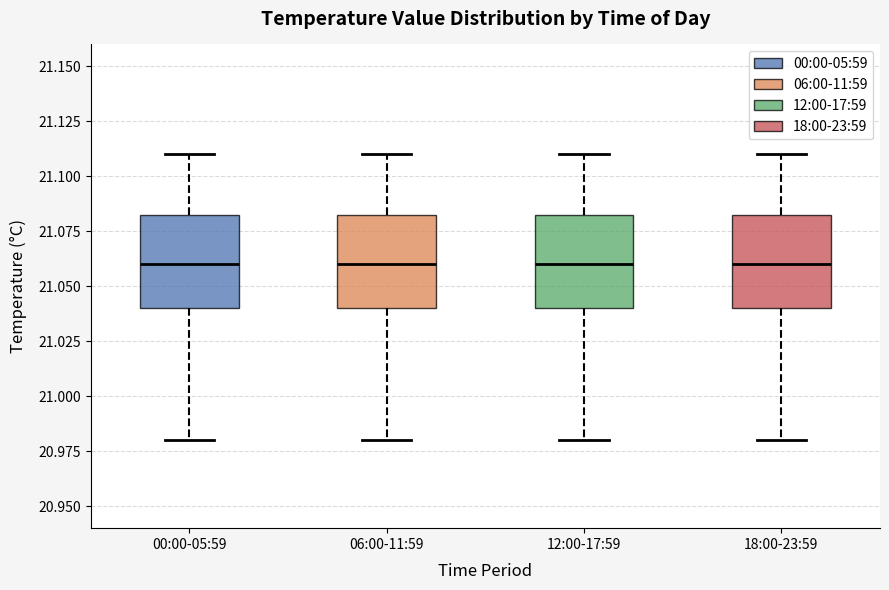

Reading left to right, transcribe this box plot: for each box, give where its median line is, the range the box spans, and where its two whiskers end, as read against the y-axis. The values are not printed on the chart, so give them approximately, as read against the axis.

00:00-05:59: median 21.060, box 21.040 to 21.085, whiskers 20.980 to 21.110
06:00-11:59: median 21.060, box 21.040 to 21.085, whiskers 20.980 to 21.110
12:00-17:59: median 21.060, box 21.040 to 21.085, whiskers 20.980 to 21.110
18:00-23:59: median 21.060, box 21.040 to 21.085, whiskers 20.980 to 21.110